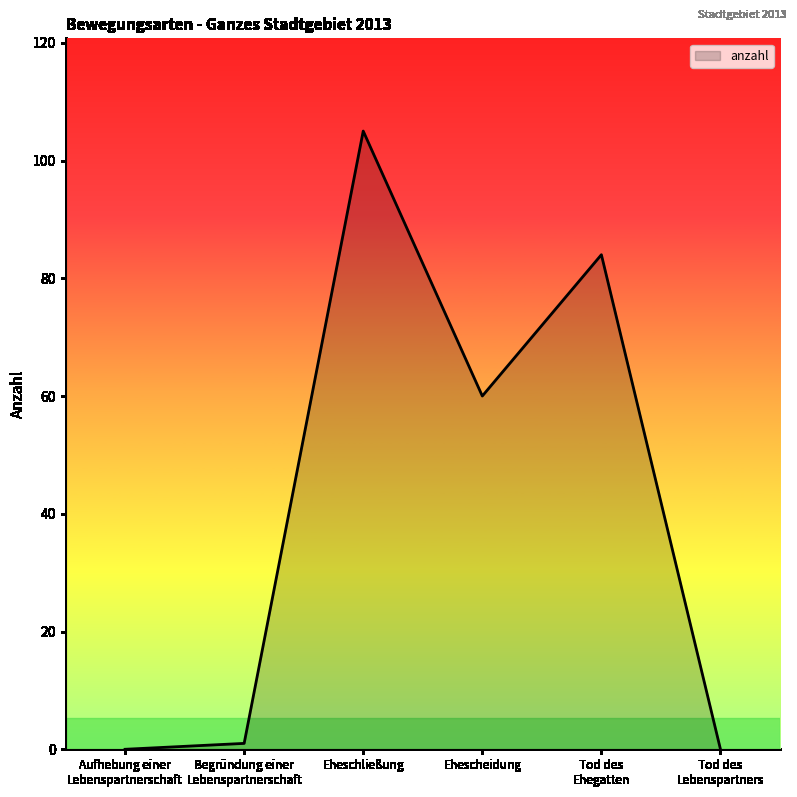

Which has a higher value, Begründung einer
Lebenspartnerschaft or Tod des
Ehegatten?

Tod des
Ehegatten